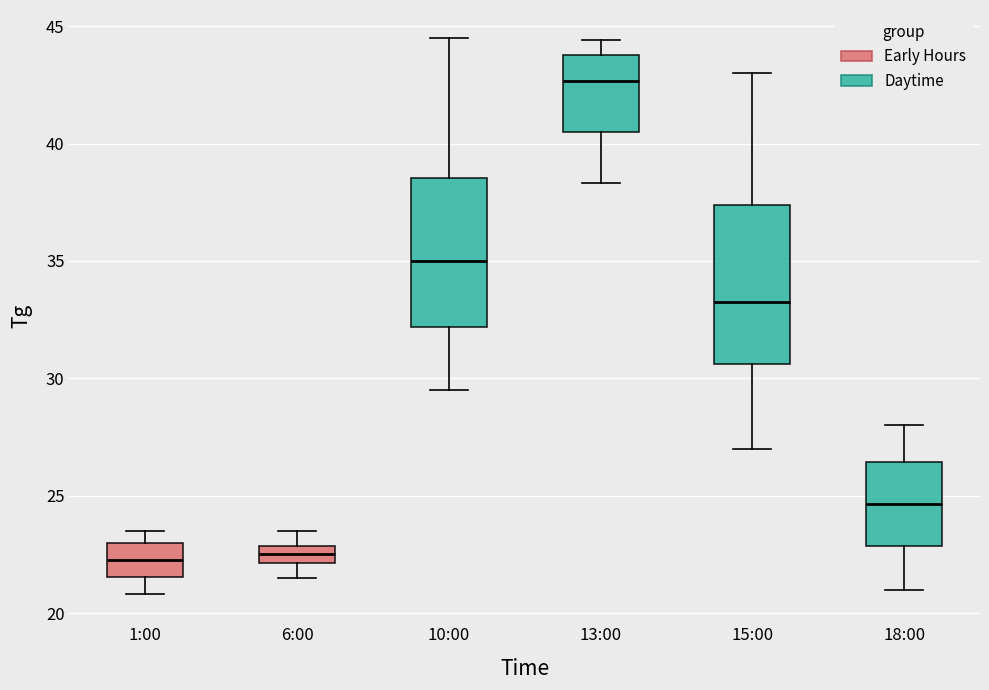

Reading left to right, transcribe this box plot: for each box, give where its median line is, the range the box spans, and where its two whiskers end, as read against the y-axis. The values are not printed on the chart, so give them approximately, as read against the axis.

1:00: median 22.5, box 21.5 to 23.0, whiskers 21.0 to 23.5
6:00: median 22.5, box 22.0 to 23.0, whiskers 21.5 to 23.5
10:00: median 35.0, box 32.0 to 38.5, whiskers 29.5 to 44.5
13:00: median 42.5, box 40.5 to 44.0, whiskers 38.5 to 44.5
15:00: median 33.5, box 30.5 to 37.5, whiskers 27.0 to 43.0
18:00: median 24.5, box 23.0 to 26.5, whiskers 21.0 to 28.0